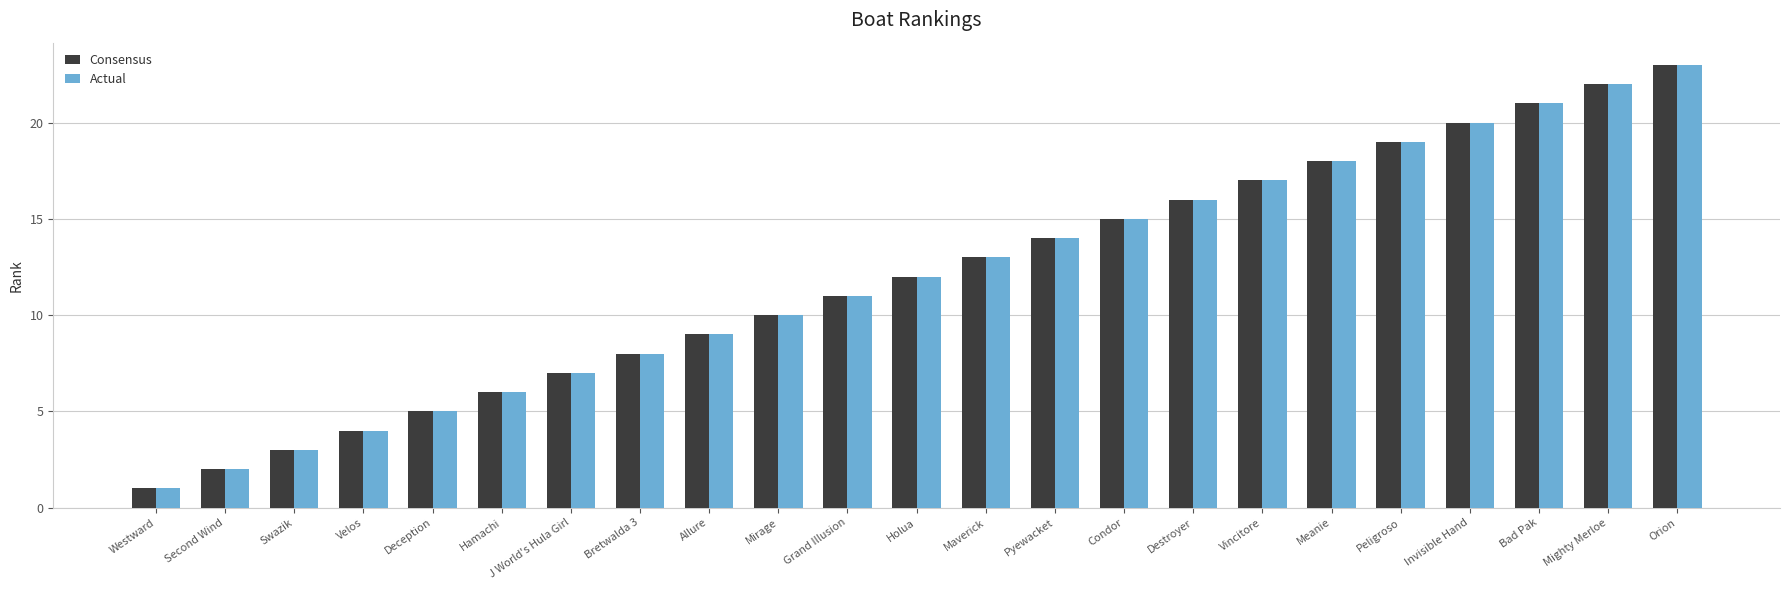

How many data points does each series have?

23